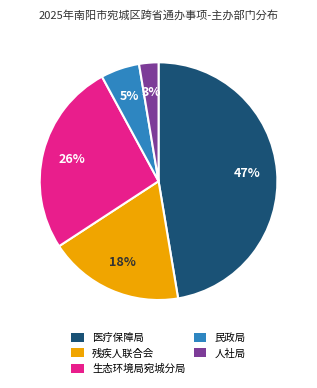

Does any single category account for the majority?

No